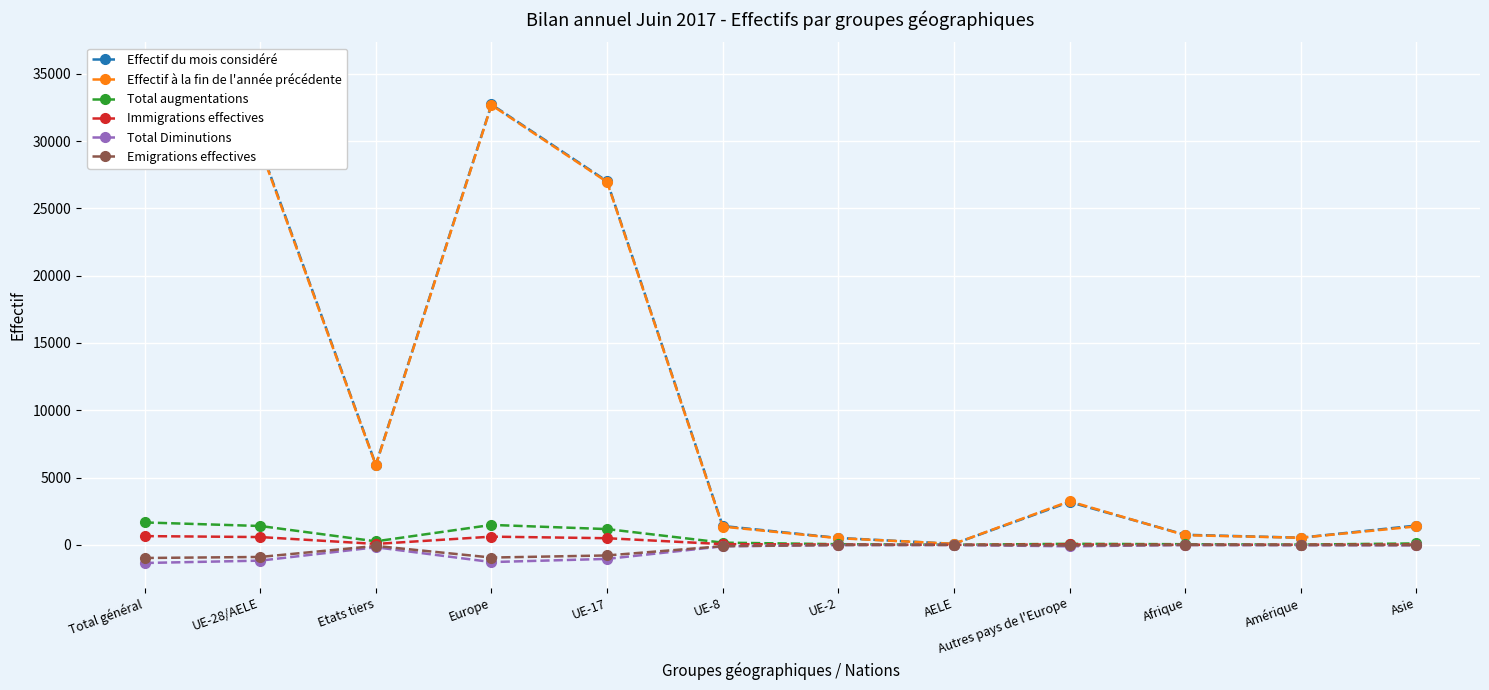

What is the difference between the highest and lowest values at Afrique?

761